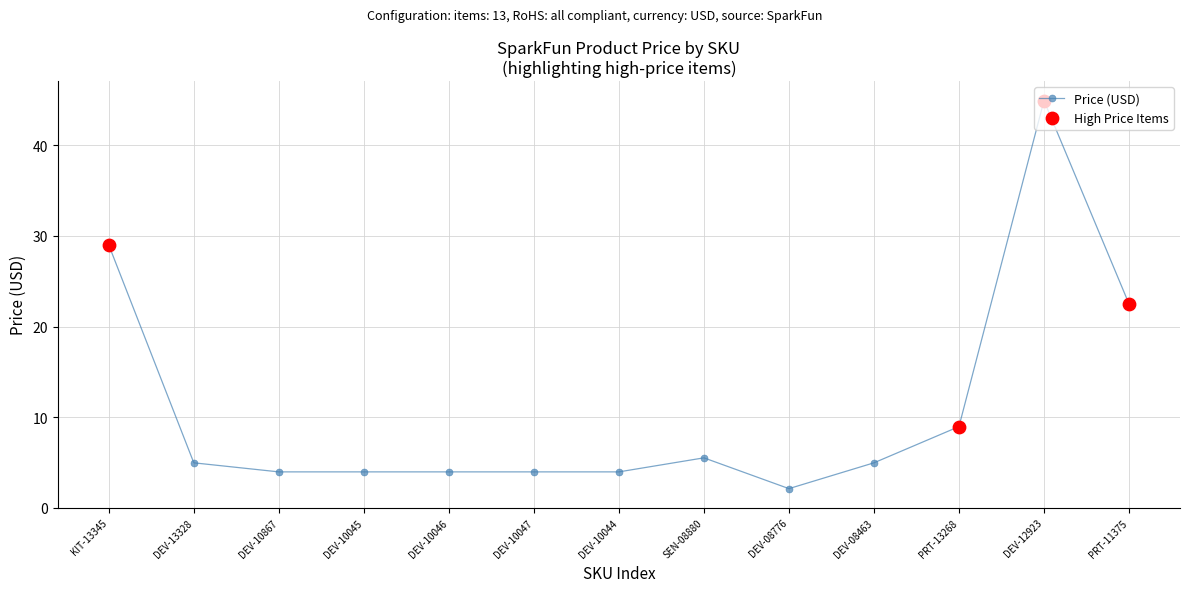

Between DEV-08463 and DEV-10046, which is larger?

DEV-08463